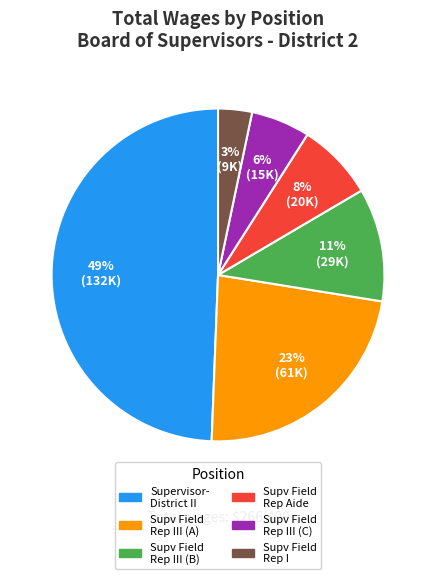

Is there any slice that represents more than half of the pie?

No